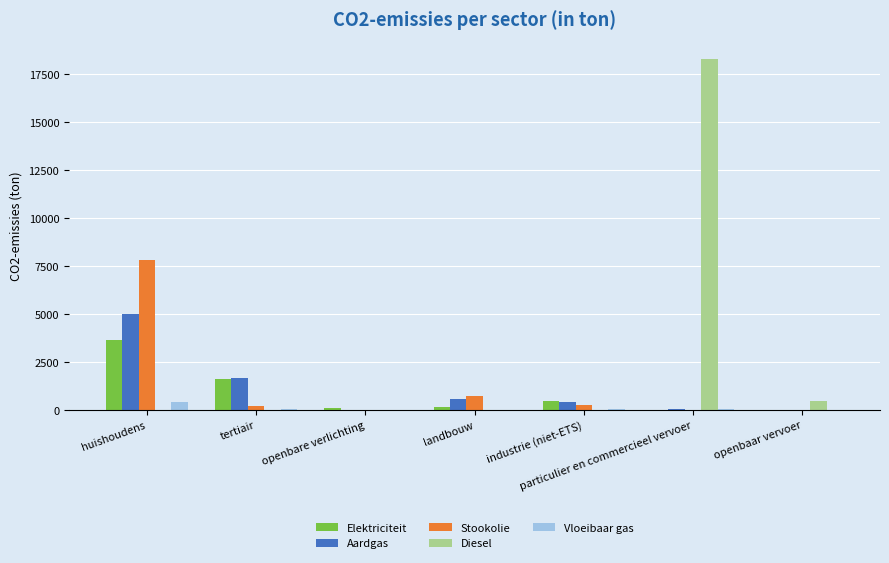

Is it true that Stookolie equals 1723.5 at huishoudens?

False